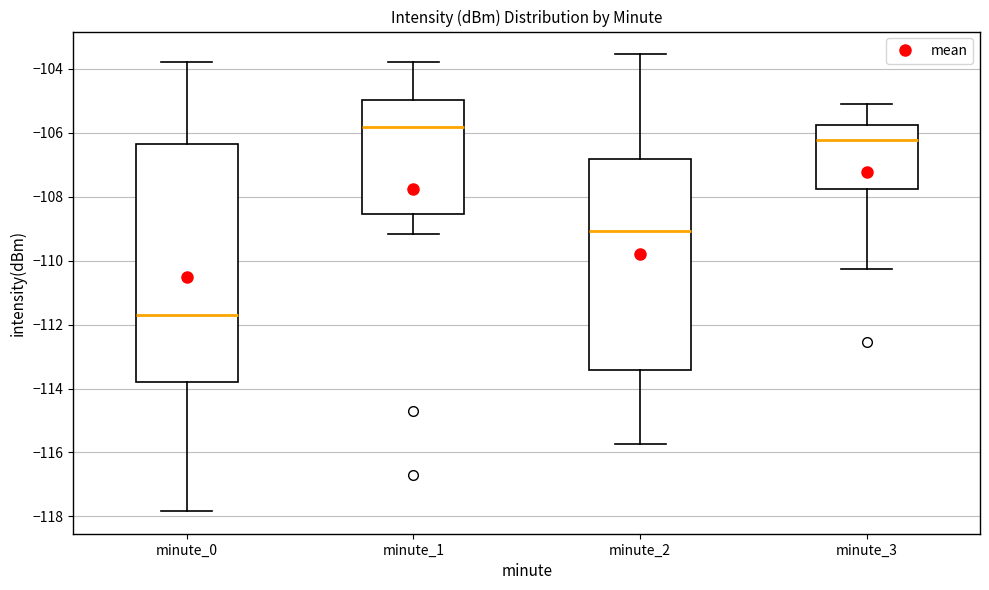

Reading left to right, transcribe this box plot: for each box, give where its median line is, the range the box spans, and where its two whiskers end, as read against the y-axis. The values are not printed on the chart, so give them approximately, as read against the axis.

minute_0: median -111.8, box -113.8 to -106.4, whiskers -117.8 to -103.8
minute_1: median -105.8, box -108.6 to -105.0, whiskers -109.2 to -103.8
minute_2: median -109.0, box -113.4 to -106.8, whiskers -115.8 to -103.6
minute_3: median -106.2, box -107.8 to -105.8, whiskers -110.2 to -105.0